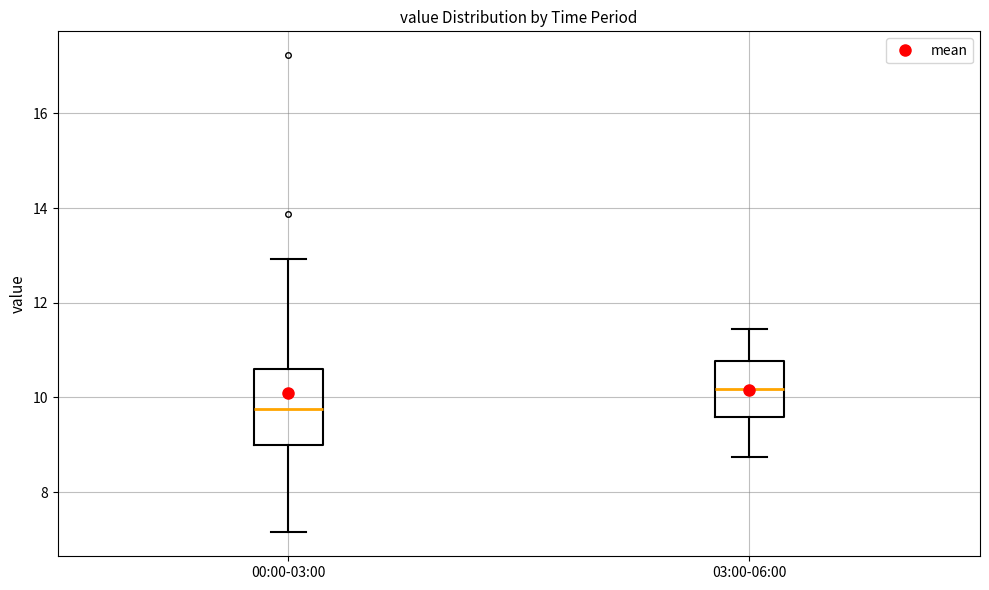

Reading left to right, read every box against the y-axis: the position of its median line, the range the box covers, and the ends of its whiskers. The values are not printed on the chart, so give them approximately, as read against the axis.

00:00-03:00: median 9.8, box 9.0 to 10.6, whiskers 7.2 to 13.0
03:00-06:00: median 10.2, box 9.6 to 10.8, whiskers 8.8 to 11.4